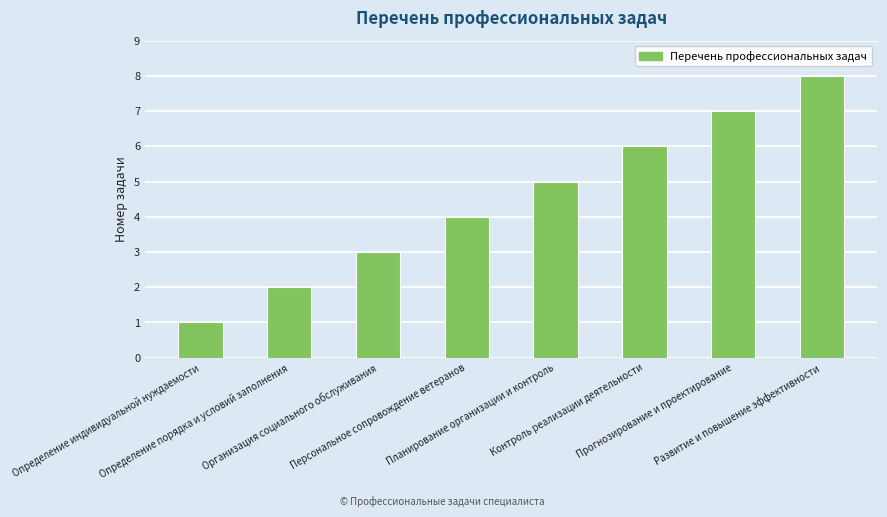

Which label corresponds to the largest value in the chart?

Развитие и повышение эффективности